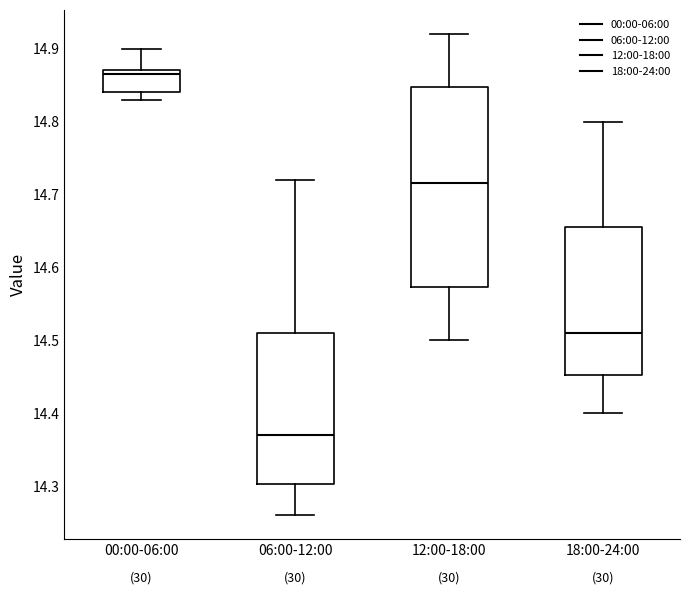

Reading left to right, transcribe this box plot: for each box, give where its median line is, the range the box spans, and where its two whiskers end, as read against the y-axis. The values are not printed on the chart, so give them approximately, as read against the axis.

00:00-06:00: median 14.87 (just below the box's upper edge), box 14.84 to 14.87, whiskers 14.83 to 14.90
06:00-12:00: median 14.37, box 14.30 to 14.51, whiskers 14.26 to 14.72
12:00-18:00: median 14.72, box 14.57 to 14.85, whiskers 14.50 to 14.92
18:00-24:00: median 14.51, box 14.45 to 14.66, whiskers 14.40 to 14.80